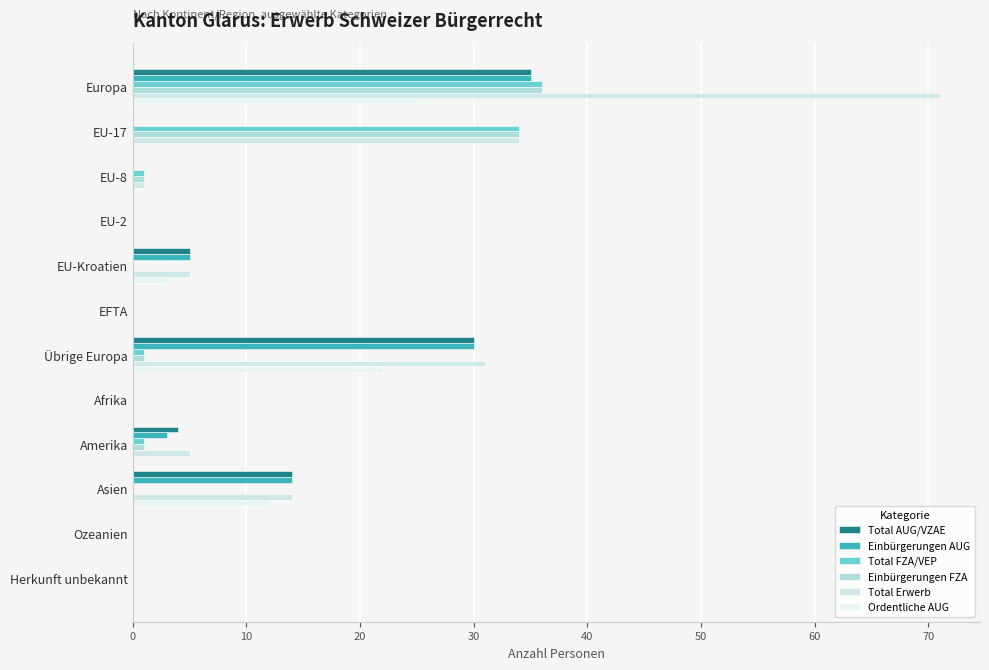

Count the number of categories in the chart.

12